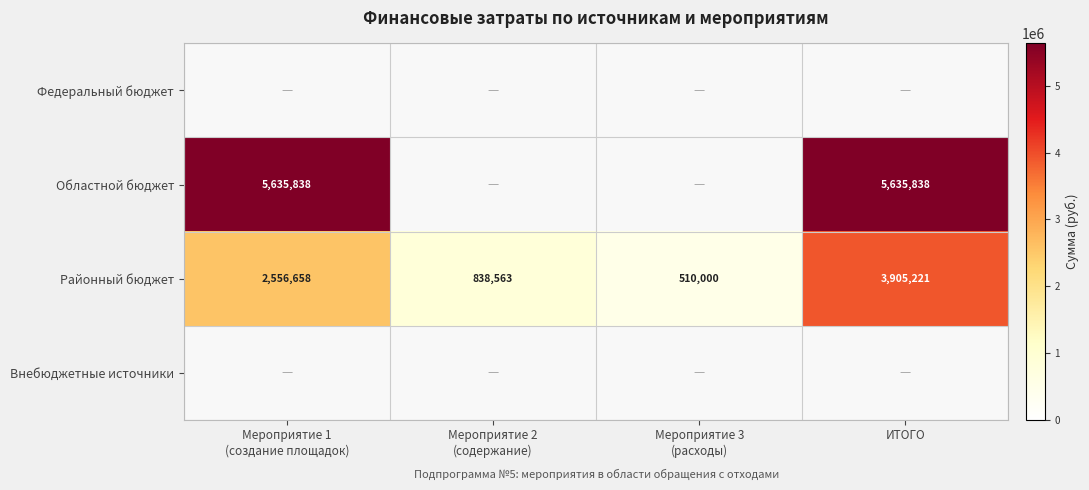

Count the number of data series in this chart.

4